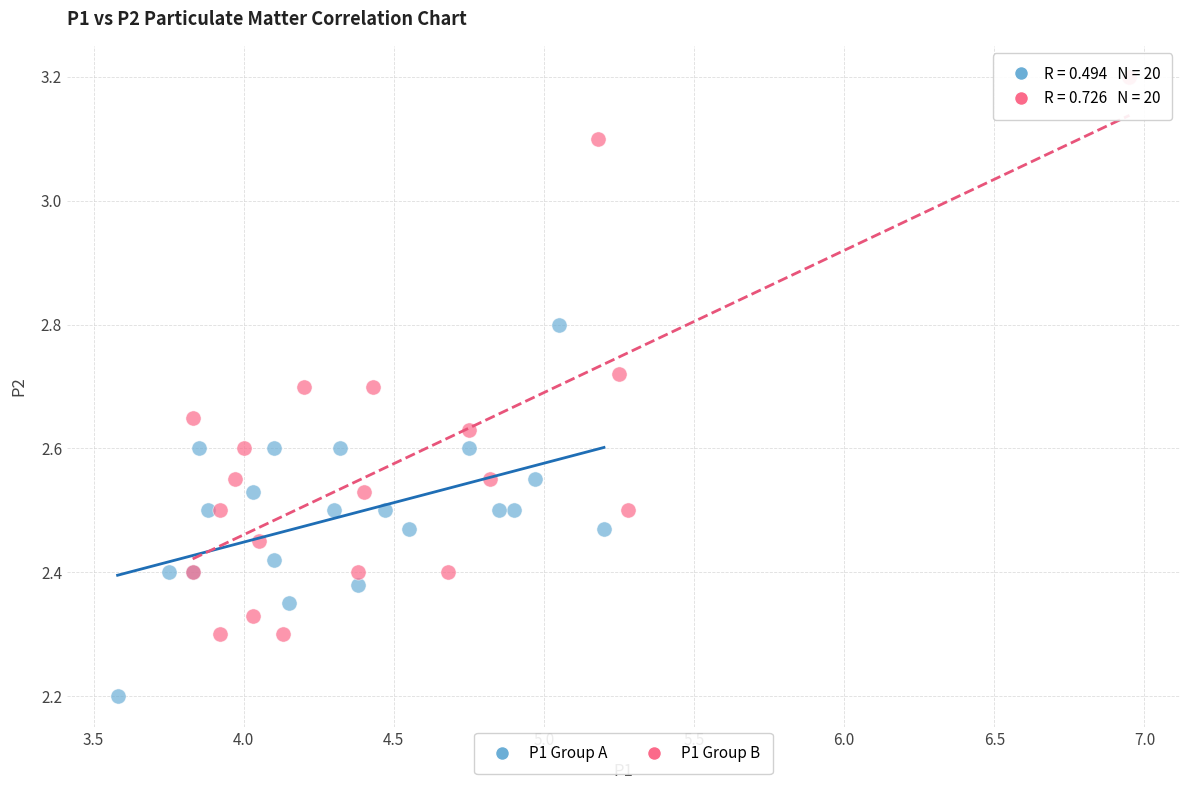

Which series contains the highest Y value?

P1 Group B